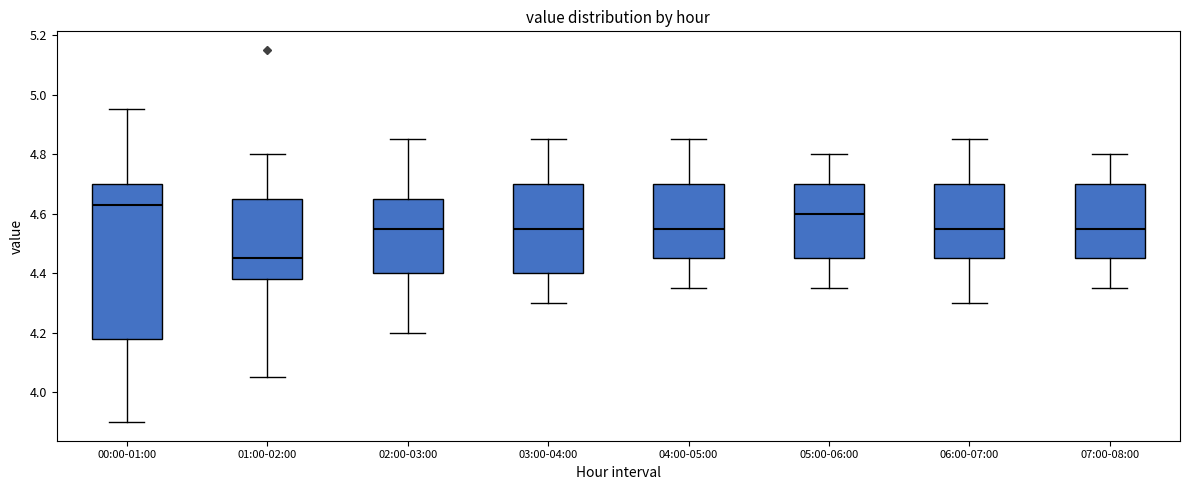

Where is the upper edge of the box for 06:00-07:00 on the y-axis? The values are not printed on the chart, so give them approximately, as read against the axis.

4.70